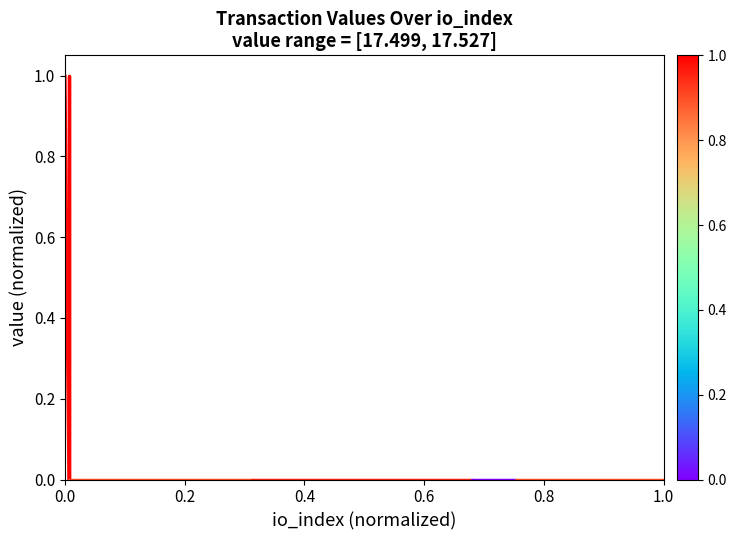

How many lines are shown in the chart?

1